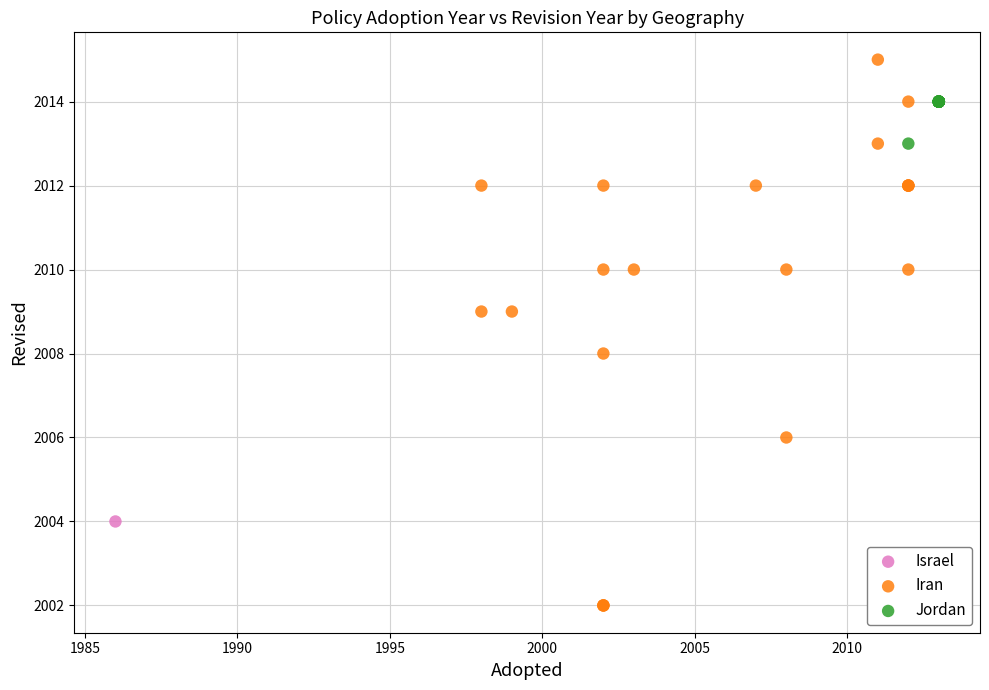

Which series contains the highest Y value?

Iran